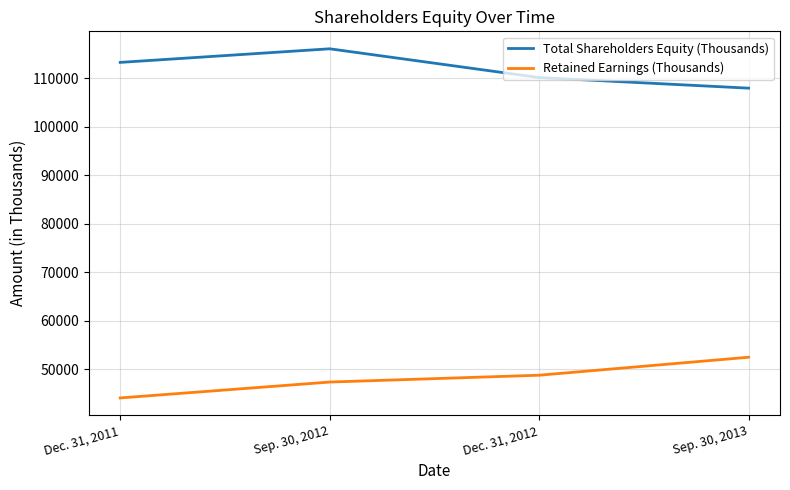

True or false: Retained Earnings (Thousands) has more than 0 points higher than both neighbors.

False